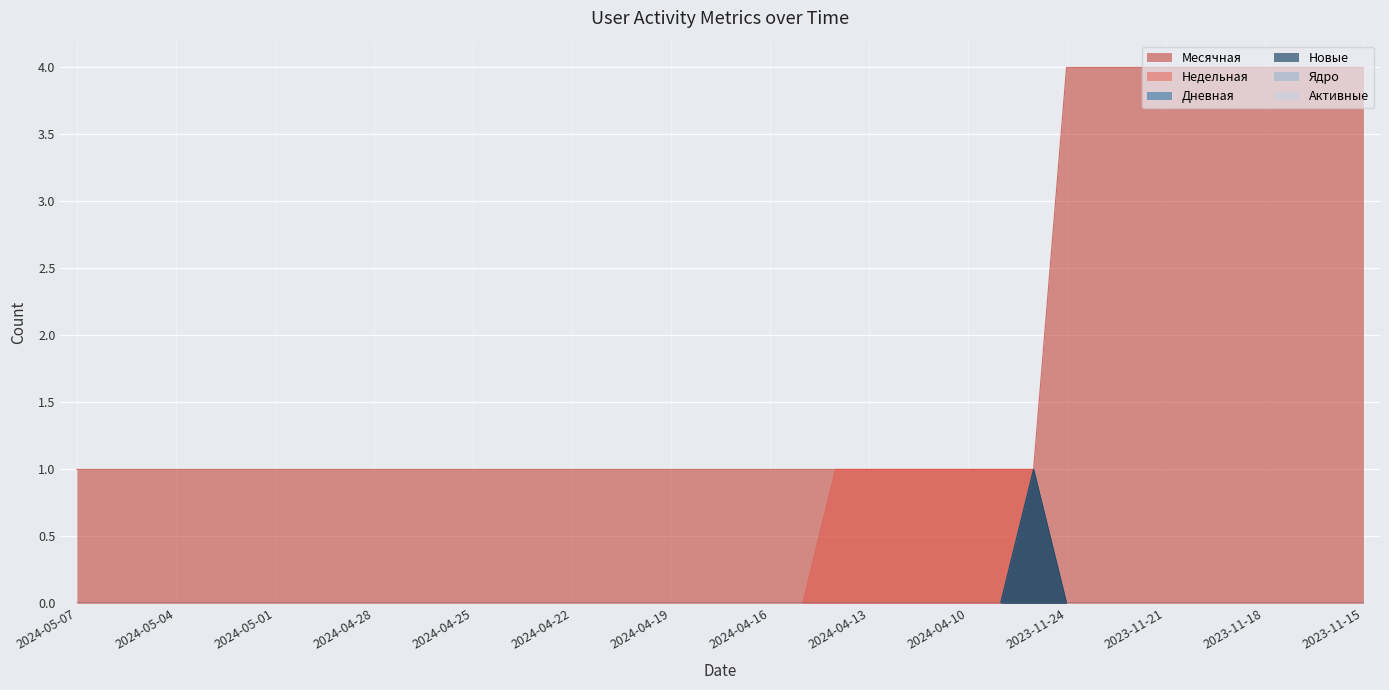

Between 2023-11-18 and 2024-05-01, which is larger?

2023-11-18